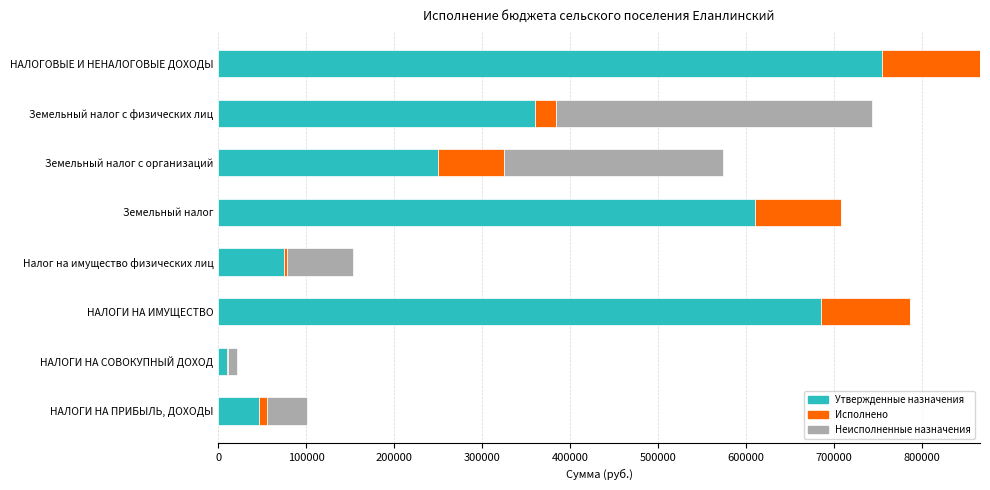

What is the total value across all series at Земельный налог с организаций?

574420.0